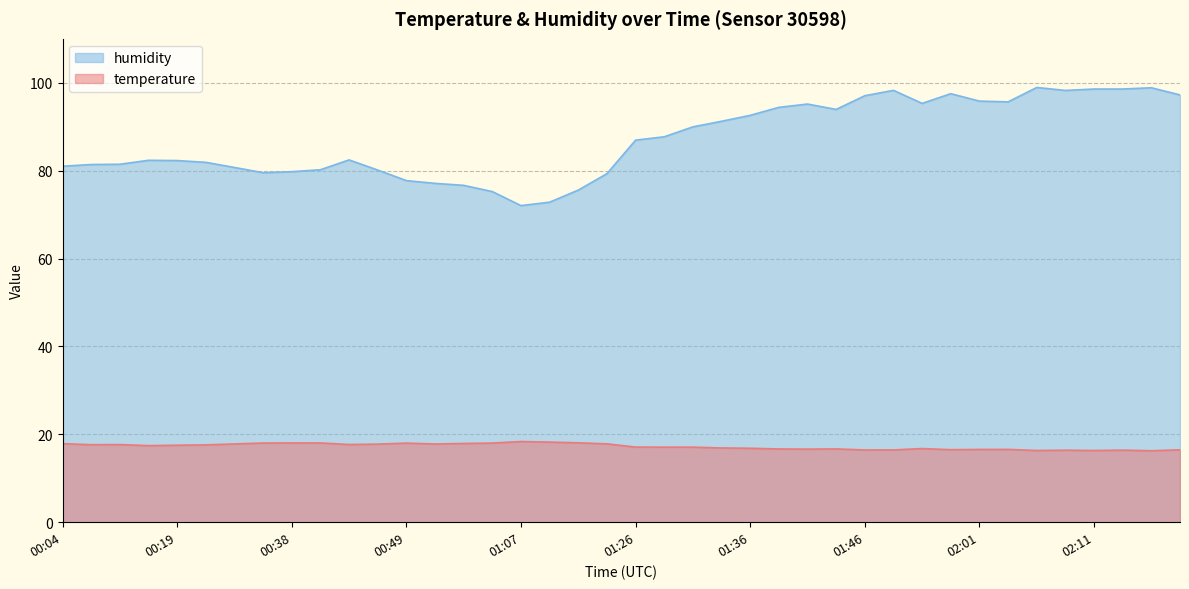

The value of temperature at 00:19 is 6.2. True or false?

False